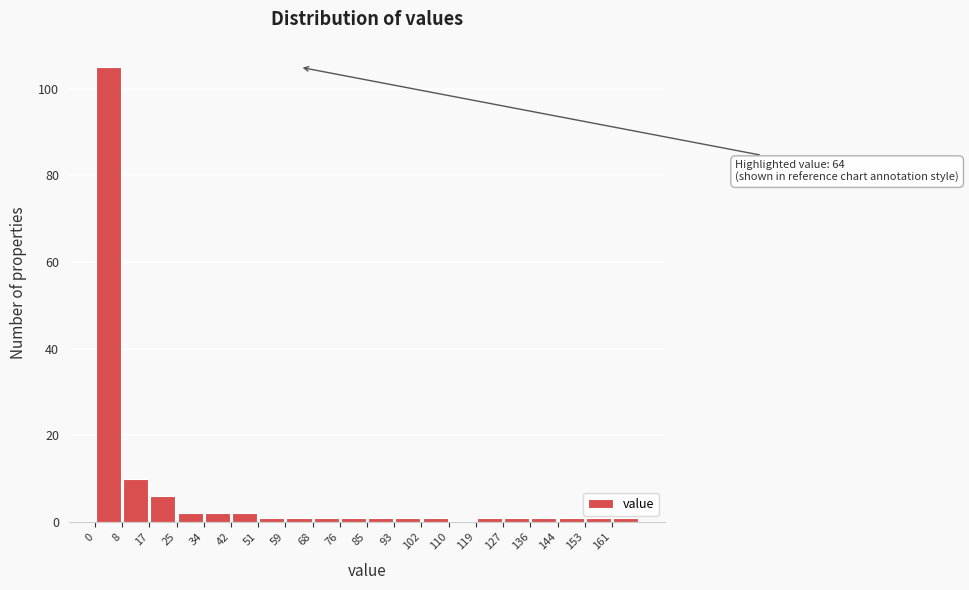

Over which range of the x-axis is the bar tallest?

0.0 to 8.5